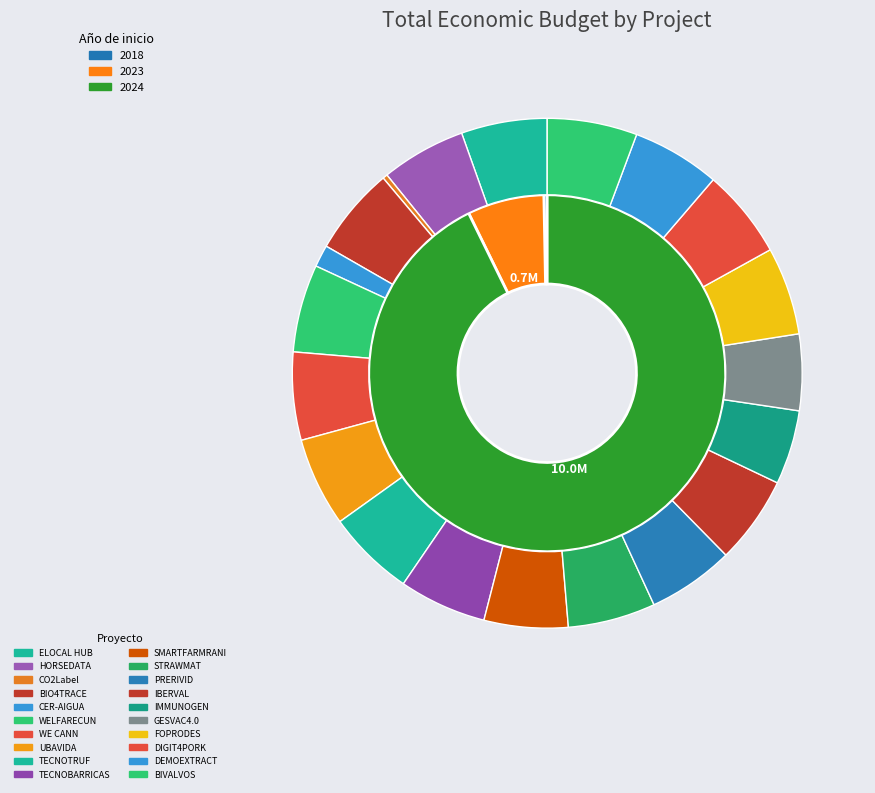

How many segments does this pie chart have?

20